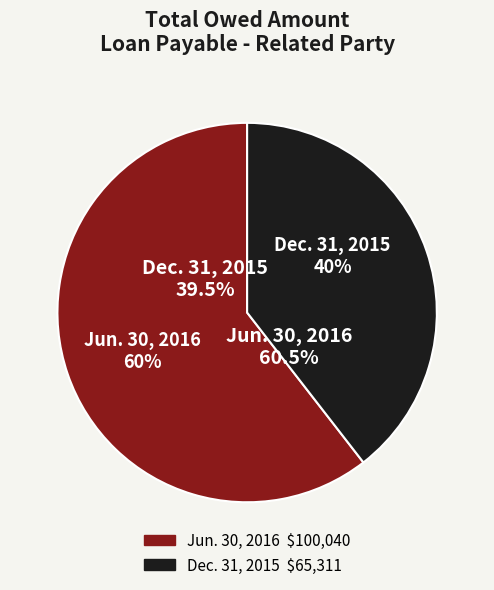

How many segments does this pie chart have?

2